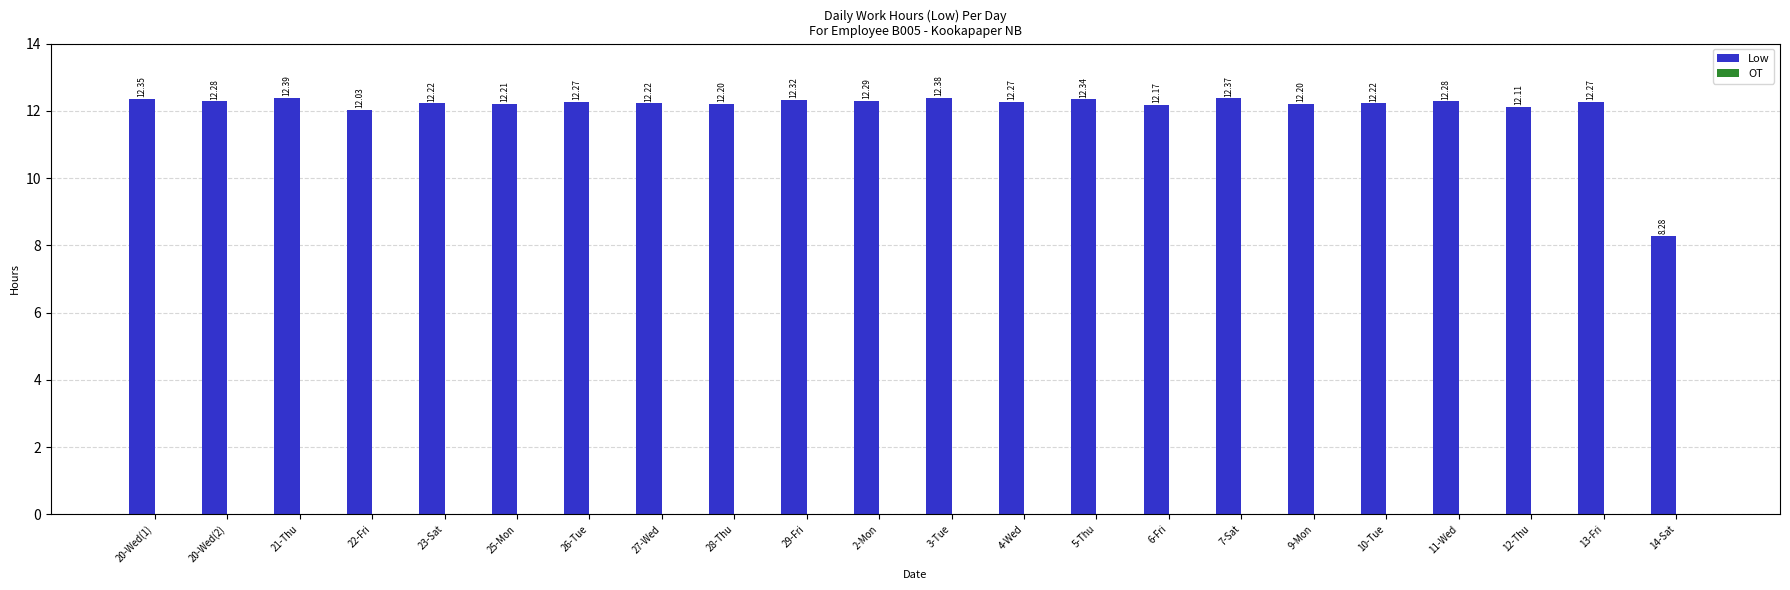

Which has a higher value, 22-Fri or 10-Tue?

10-Tue